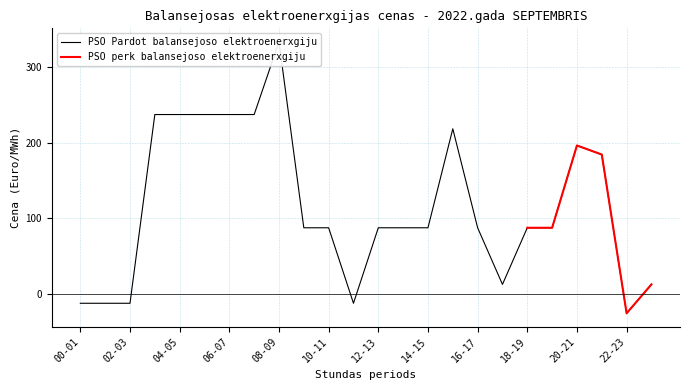

Is it true that the value at 12-13 is 87.6?

True